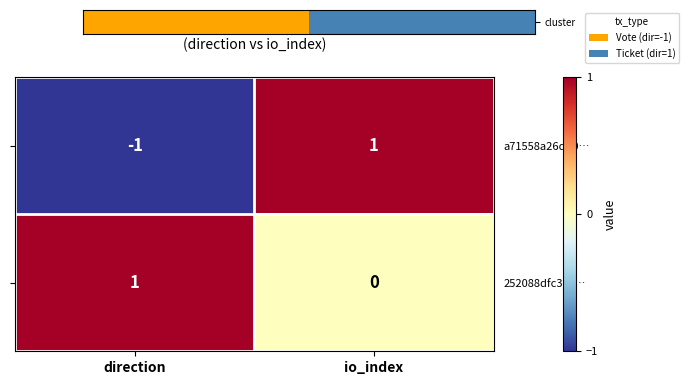

True or false: 252088dfc3c8… has a value of 1 at direction.

True